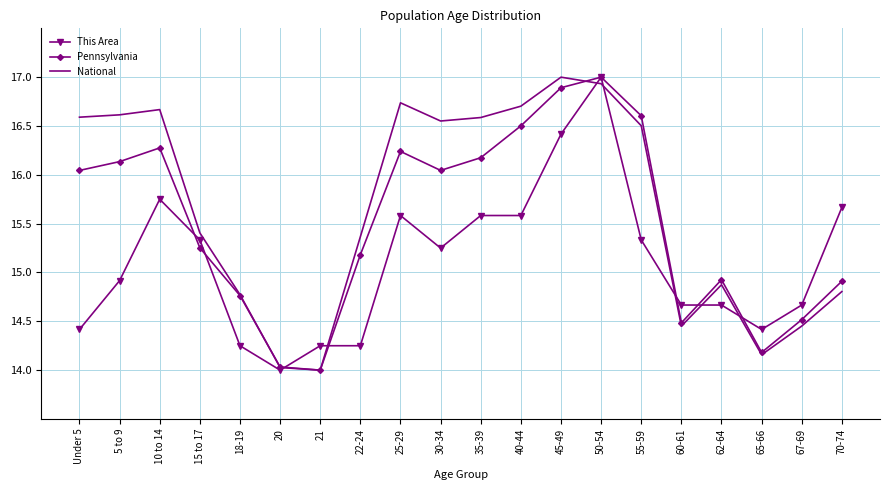

What are all the series names shown in the legend?

This Area, Pennsylvania, National